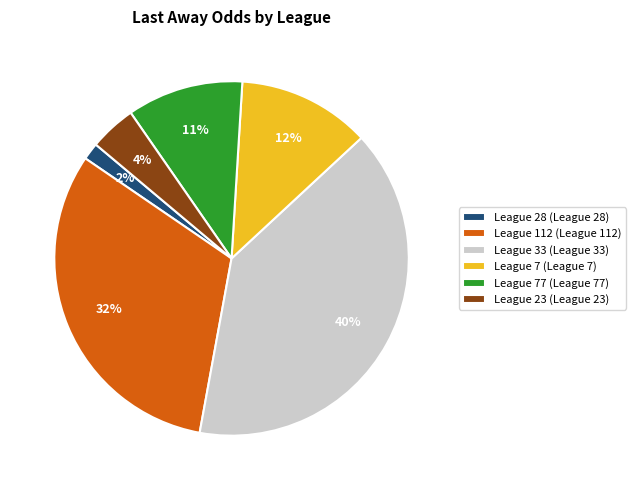

To the nearest percent, what is the difference between the League 112 (League 112) and League 33 (League 33) slice percentages?

8%